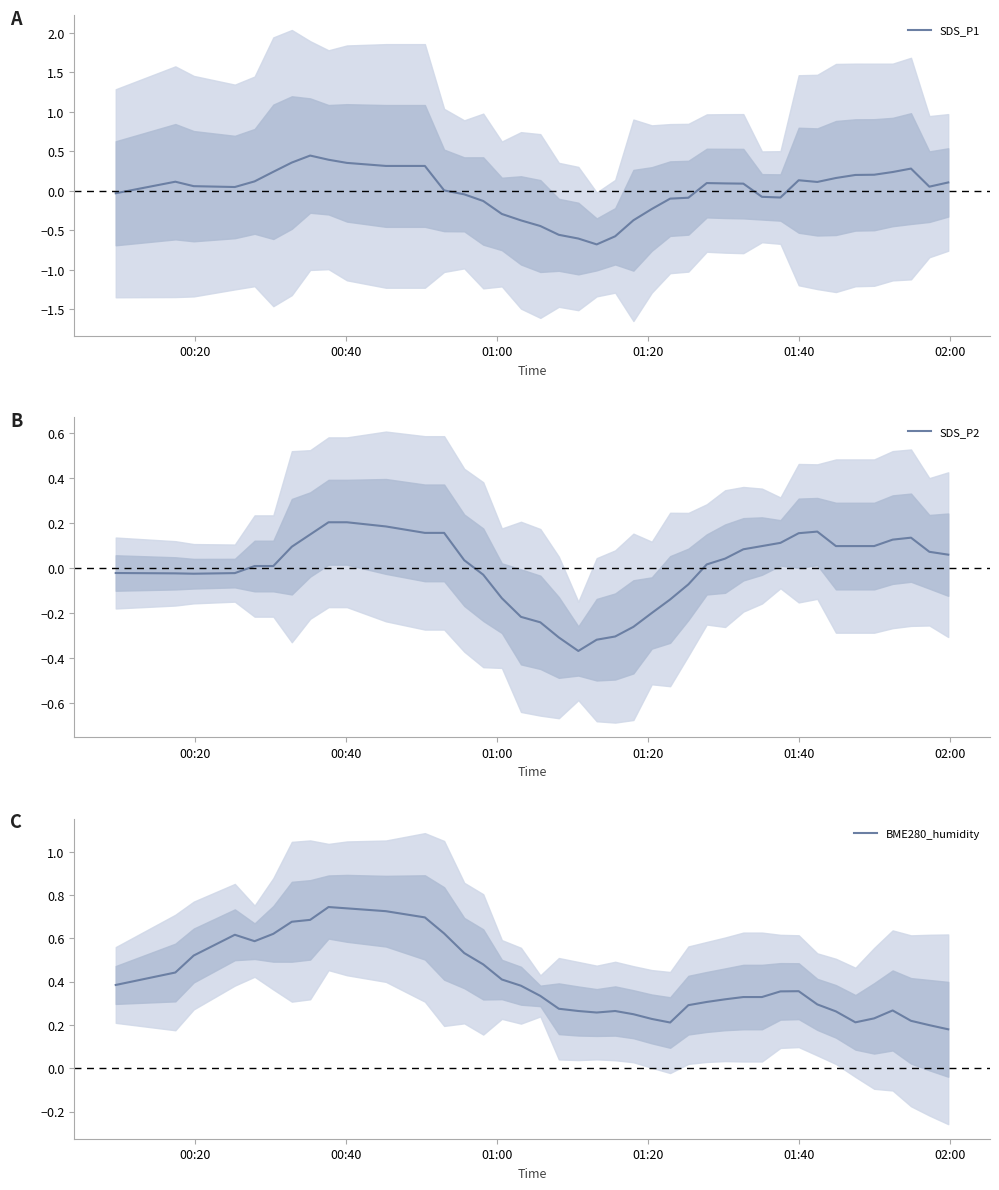

Reading right to left, transcribe all the data shown in this chart.

SDS_P1: 0.1	0.1	0.3	0.2	0.2	0.2	0.2	0.1	0.1	-0.1	-0.1	0.1	0.1	0.1	-0.1	-0.1	-0.2	-0.4	-0.6	-0.7	-0.6	-0.6	-0.4	-0.4	-0.3	-0.1	-0.0	0.0	0.3	0.3	0.4	0.4	0.4	0.4	0.2	0.1	0.0	0.1	0.1	-0.0
SDS_P2: 0.1	0.1	0.1	0.1	0.1	0.1	0.1	0.2	0.2	0.1	0.1	0.1	0.0	0.0	-0.1	-0.1	-0.2	-0.3	-0.3	-0.3	-0.4	-0.3	-0.2	-0.2	-0.1	-0.0	0.0	0.2	0.2	0.2	0.2	0.2	0.1	0.1	0.0	0.0	-0.0	-0.0	-0.0	-0.0
BME280_humidity: 0.2	0.2	0.2	0.3	0.2	0.2	0.3	0.3	0.4	0.4	0.3	0.3	0.3	0.3	0.3	0.2	0.2	0.2	0.3	0.3	0.3	0.3	0.3	0.4	0.4	0.5	0.5	0.6	0.7	0.7	0.7	0.7	0.7	0.7	0.6	0.6	0.6	0.5	0.4	0.4